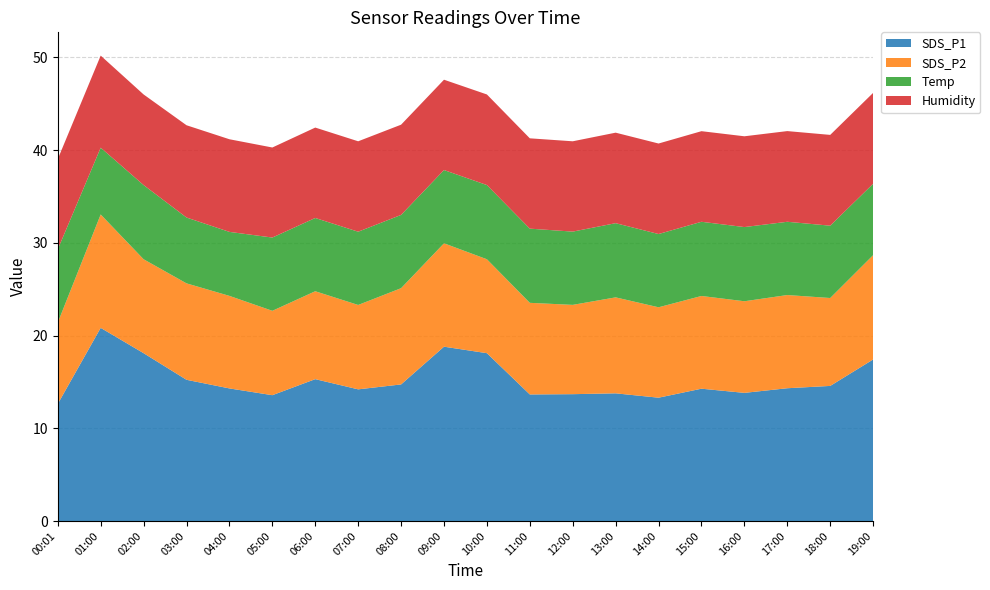

What is the maximum value for SDS_P1?

20.8